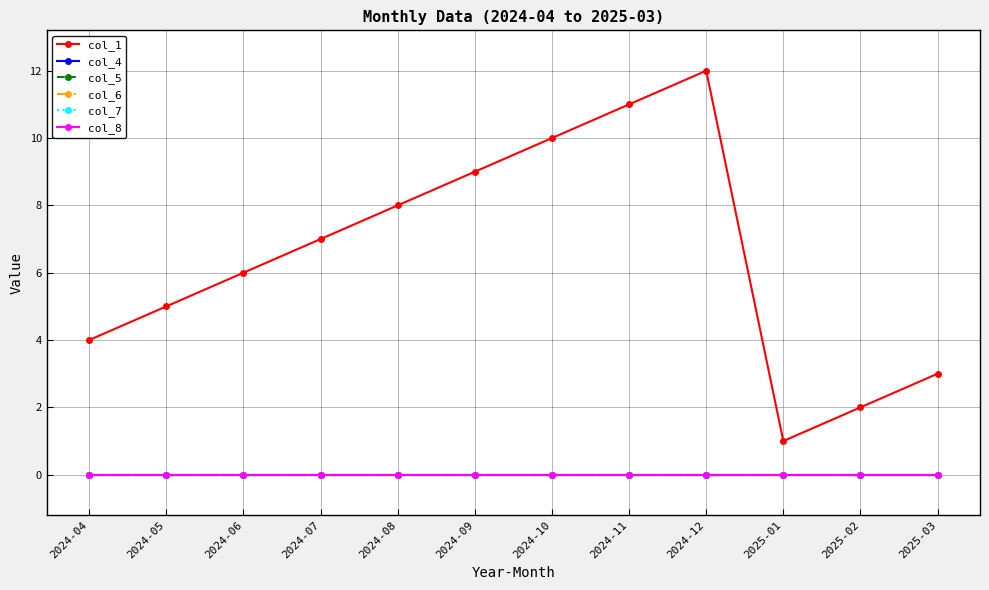

What is the spread (max minus min) of values at 2024-05?

5